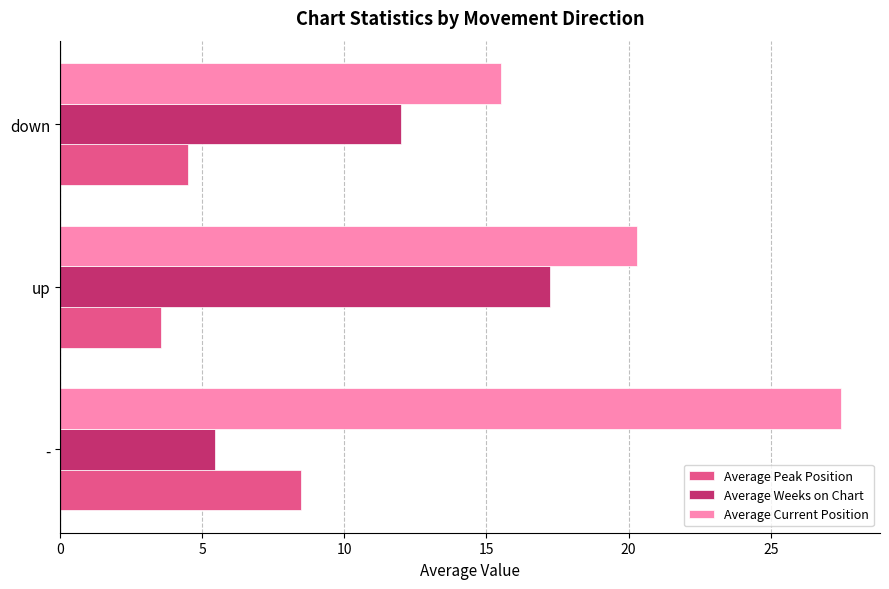

What is the average value of the Average Peak Position series?

5.5